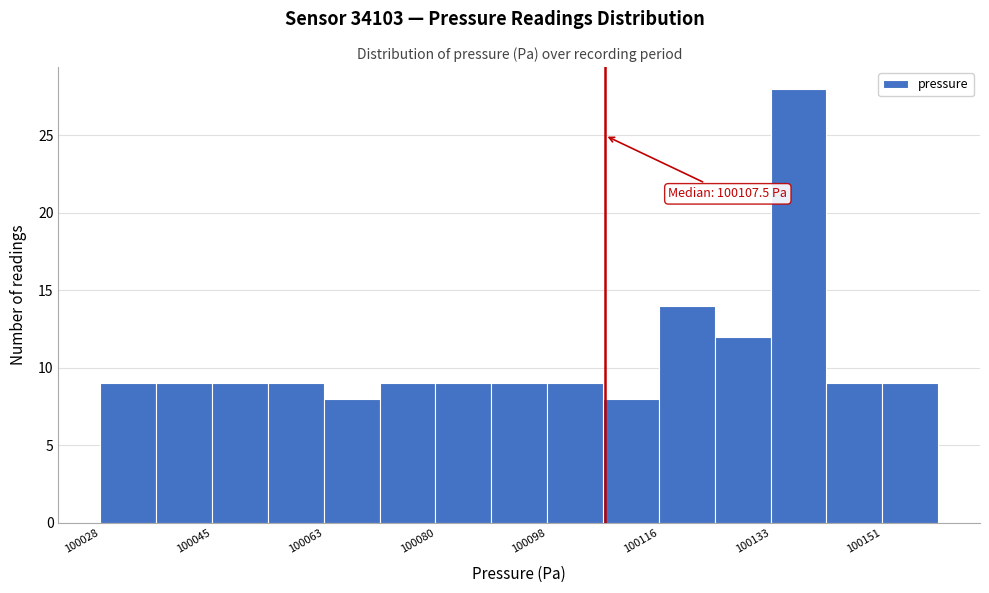

Which range on the x-axis has the tallest bar?

100133.6 to 100142.4